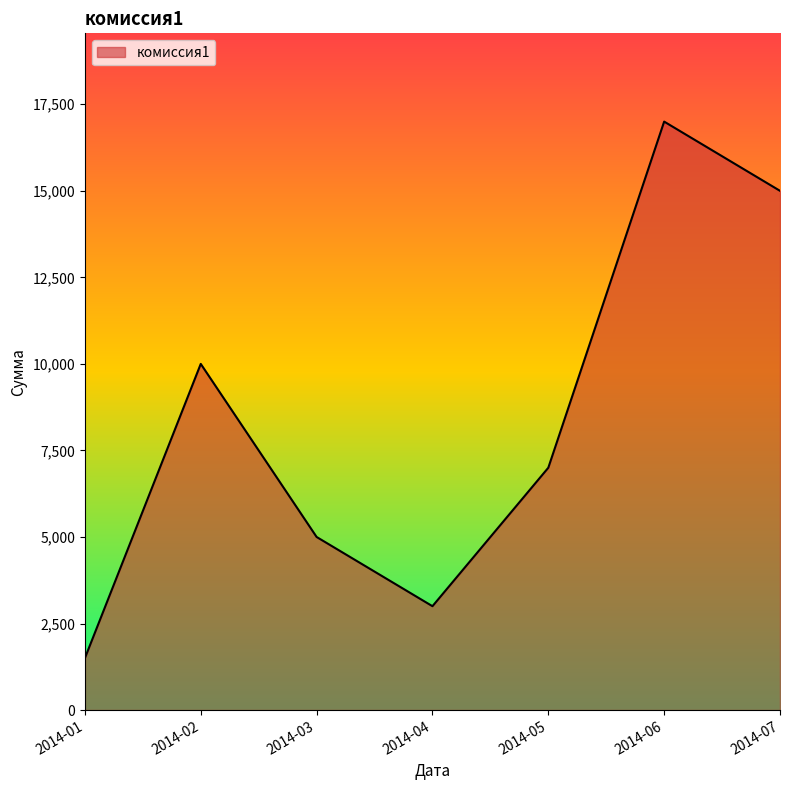

Where is the first local maximum?

2014-02